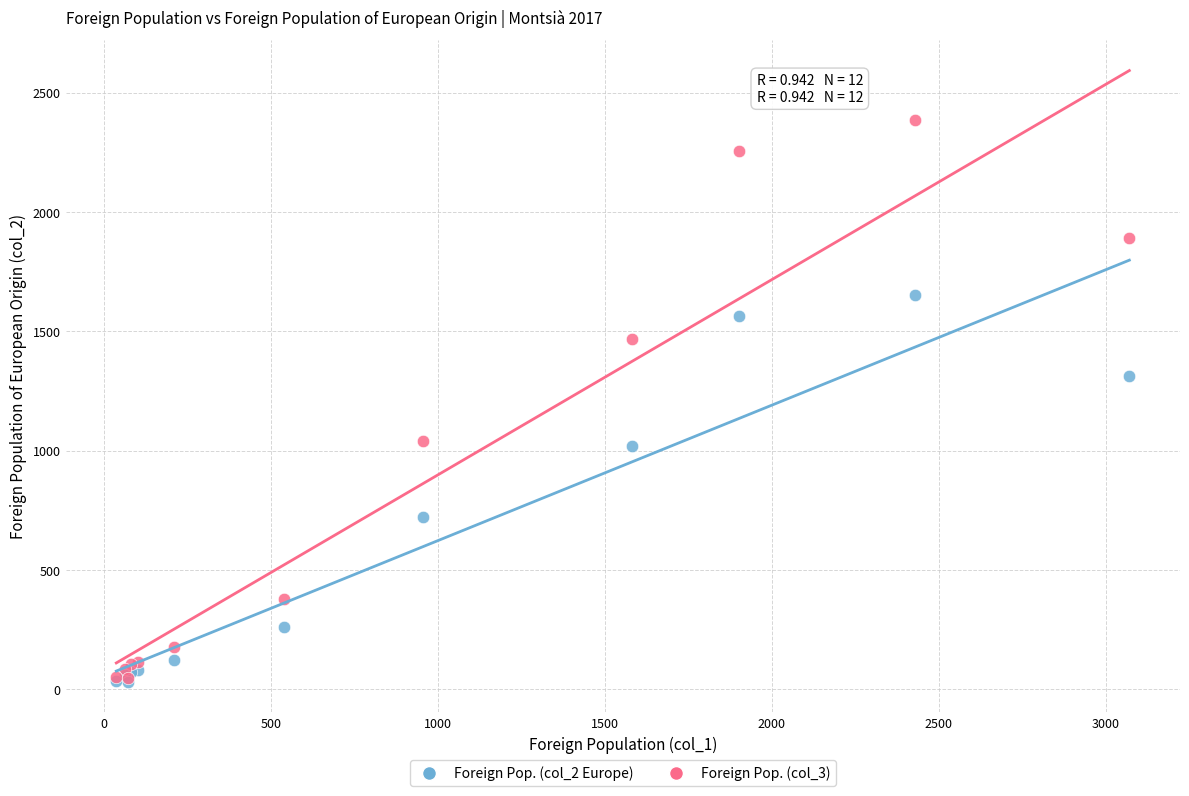

Across all series, what Y value is closest to 1208?

1311